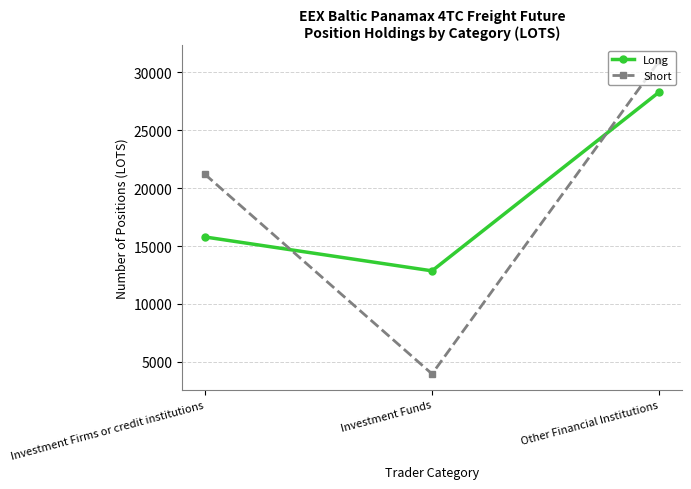

Count the number of categories in the chart.

3